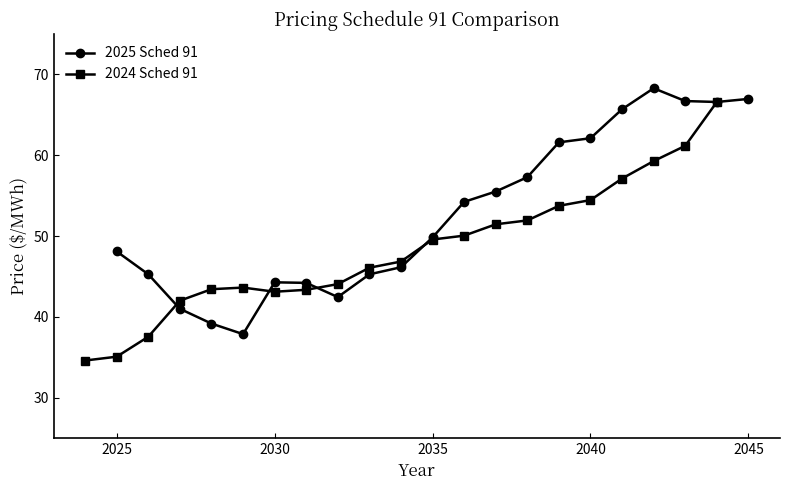

After their last crossing, which series has the higher values: 2025 Sched 91 or 2024 Sched 91?

2025 Sched 91